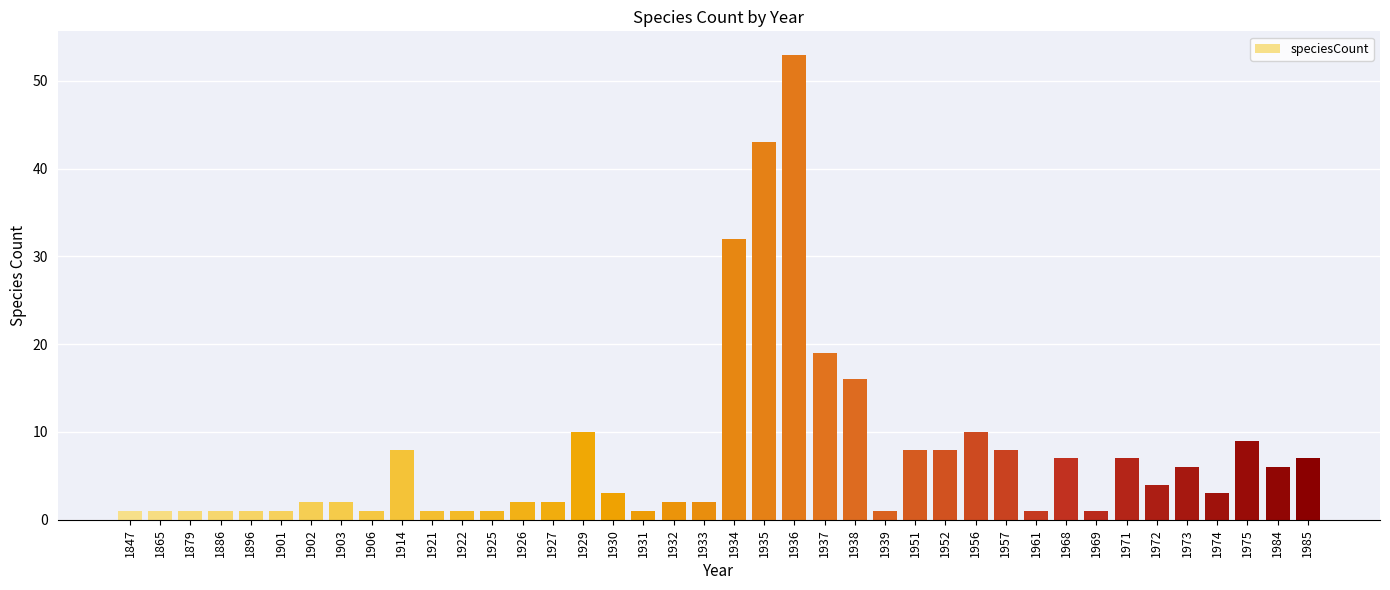

What is the greatest value displayed?

53